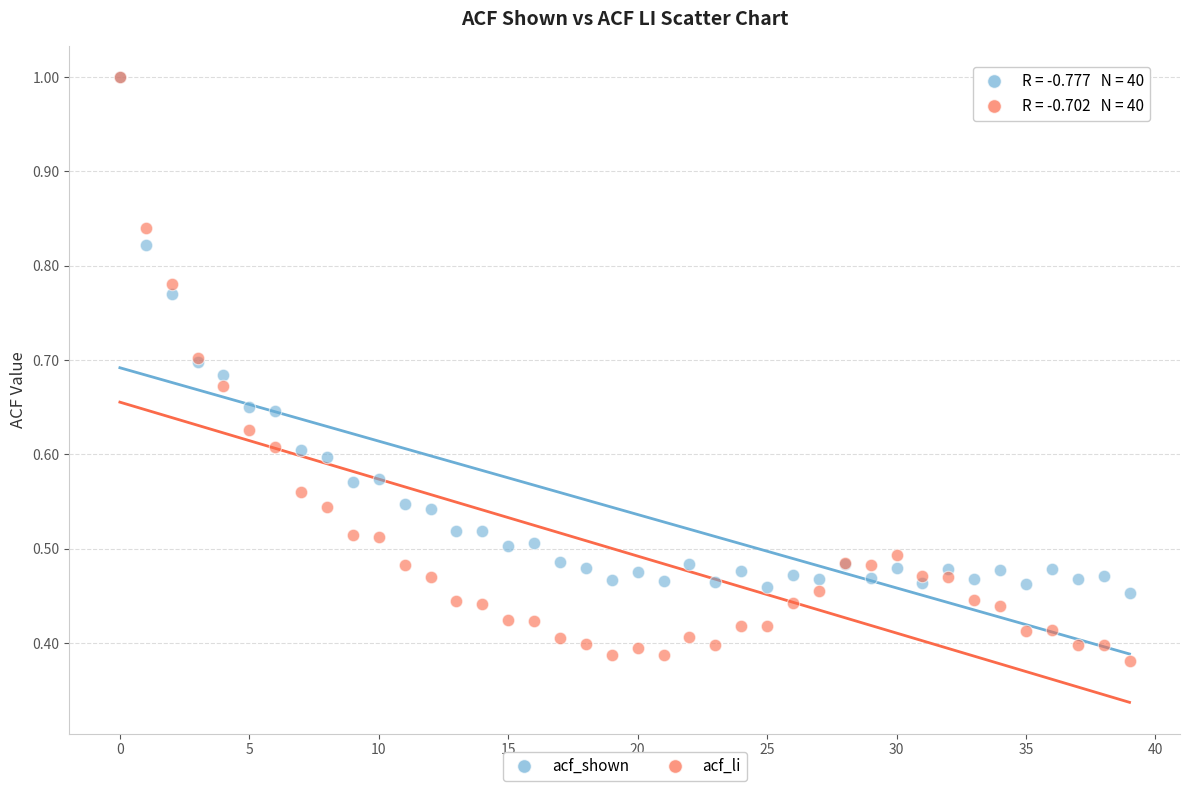

Which series has the widest spread of Y values?

acf_li